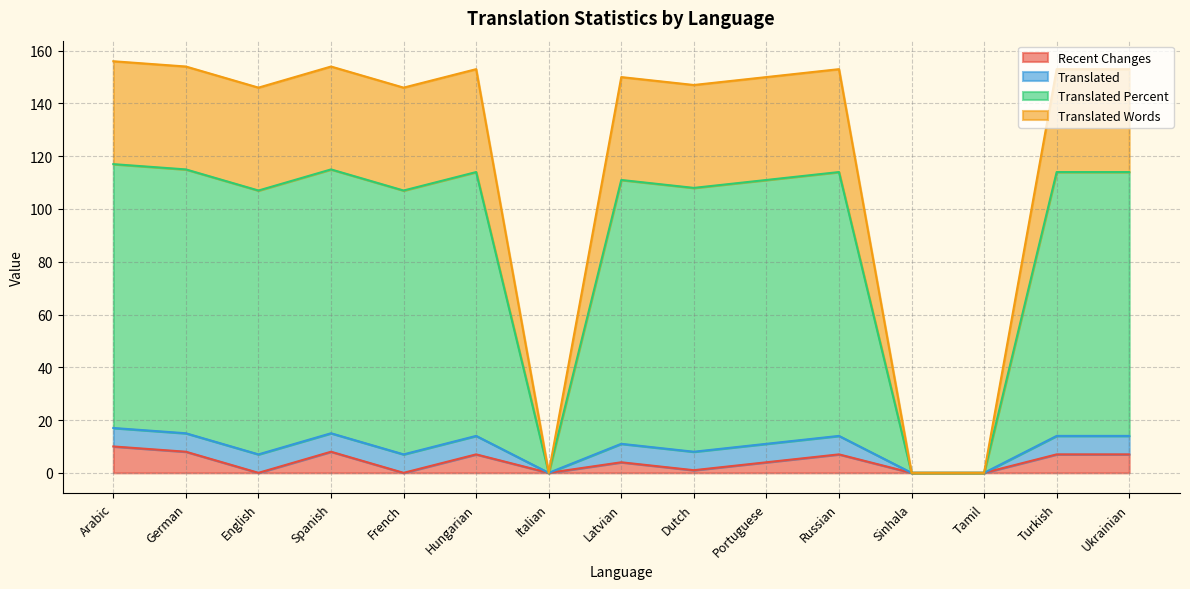

How many positive values does the recent_changes series have?

10